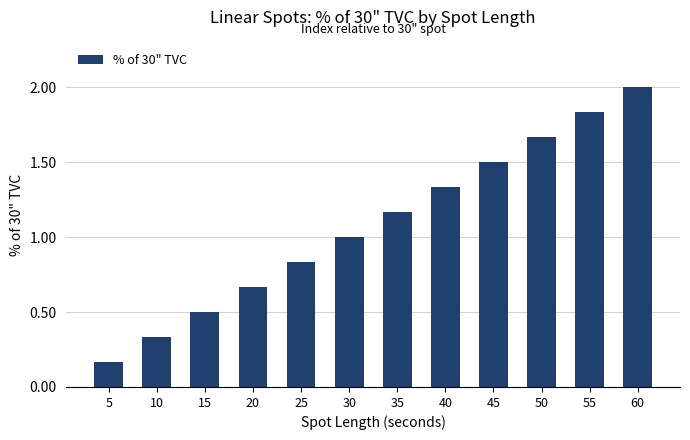

What is the ratio of the value at 50 to the value at 45?

1.1